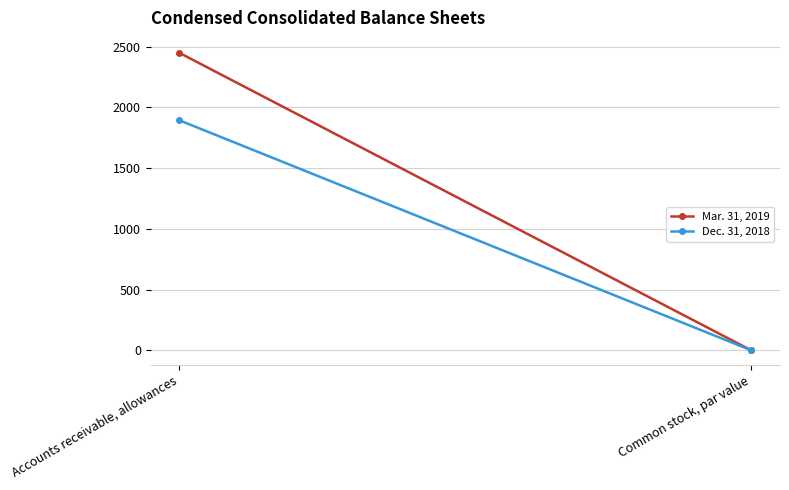

What position from the left is Accounts receivable, allowances?

1